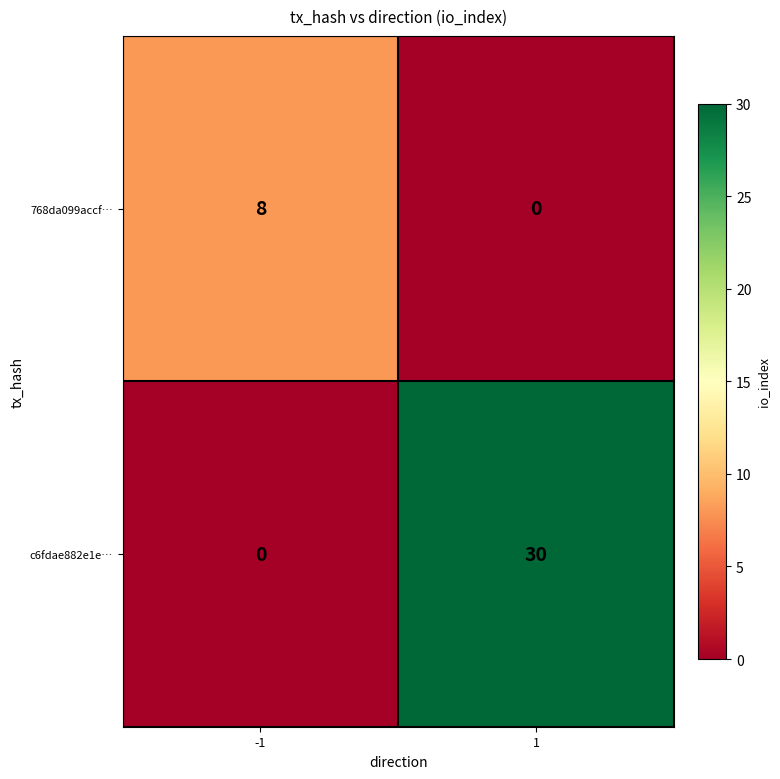

Rank the series by their maximum value, from highest to lowest.

c6fdae882e1e…, 768da099accf…